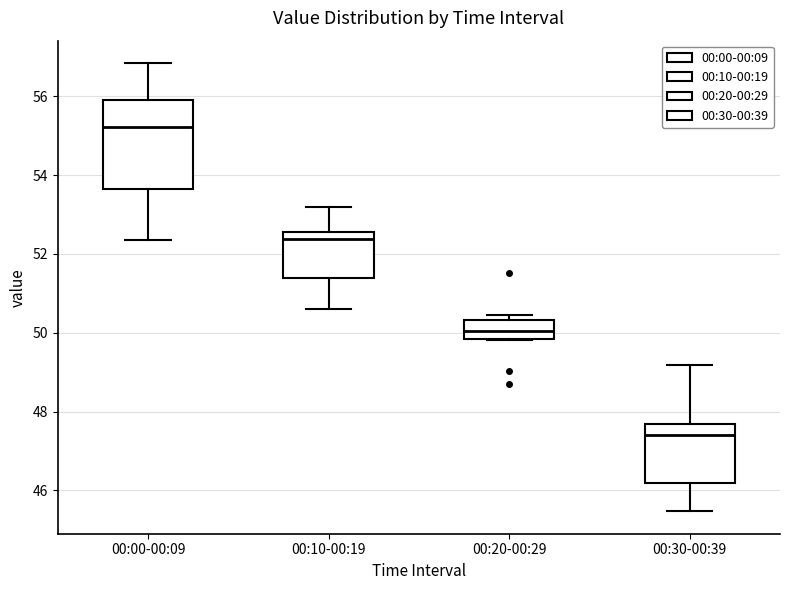

Which box has the highest median line?

00:00-00:09